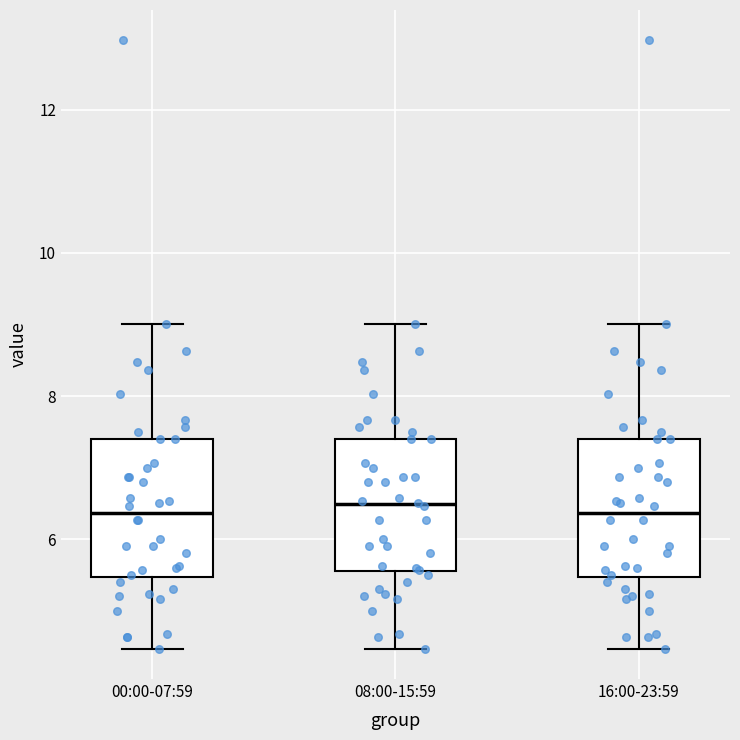

Reading left to right, read every box against the y-axis: the position of its median line, the range the box covers, and the ends of its whiskers. The values are not printed on the chart, so give them approximately, as read against the axis.

00:00-07:59: median 6.4, box 5.4 to 7.4, whiskers 4.4 to 9.0
08:00-15:59: median 6.4, box 5.6 to 7.4, whiskers 4.4 to 9.0
16:00-23:59: median 6.4, box 5.4 to 7.4, whiskers 4.4 to 9.0